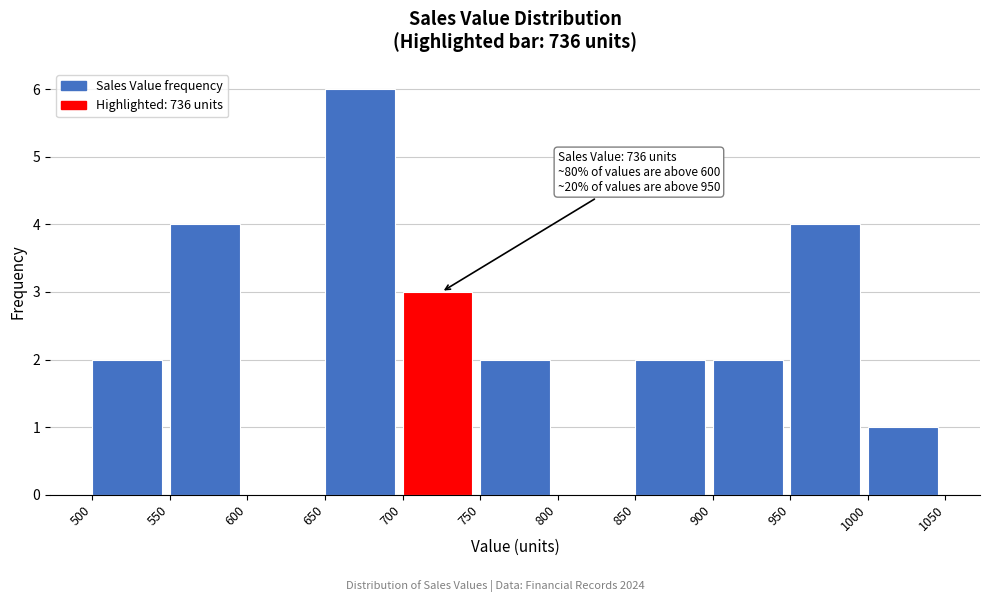

Which range on the x-axis has the tallest bar?

650 to 700